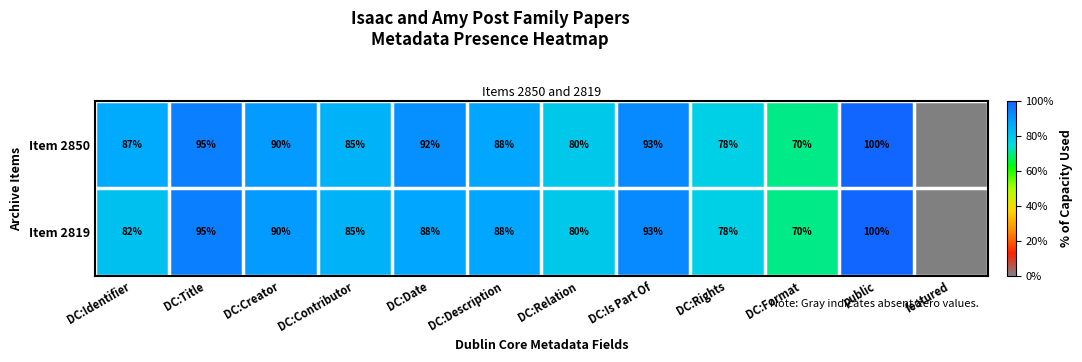

What is the difference between the Item 2850 values at DC:Is Part Of and DC:Rights?

15